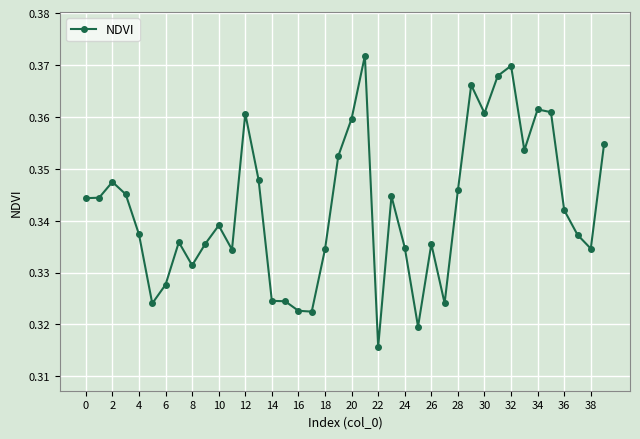

Count the values in the range 0 to 1.

40